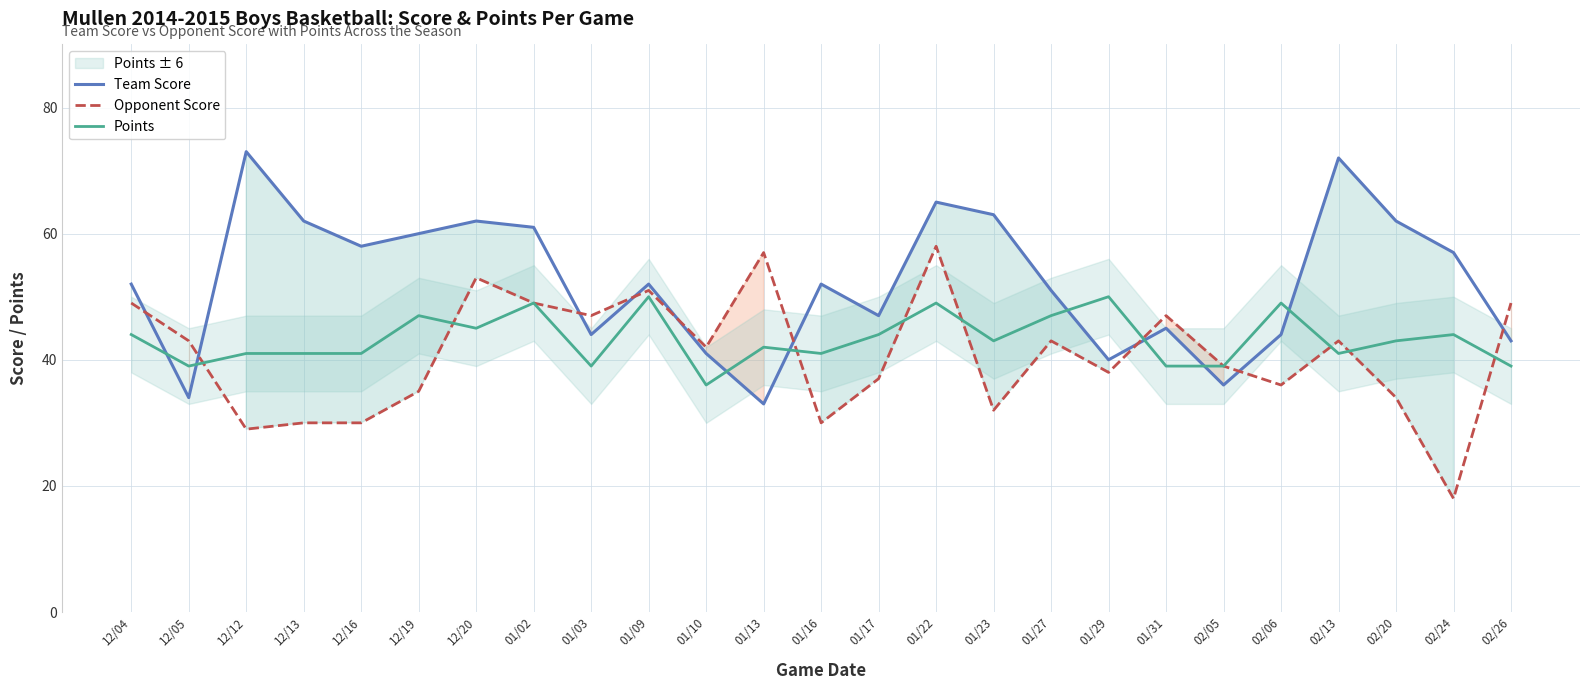

At which category does Opponent Score reach its first local peak?

12/20